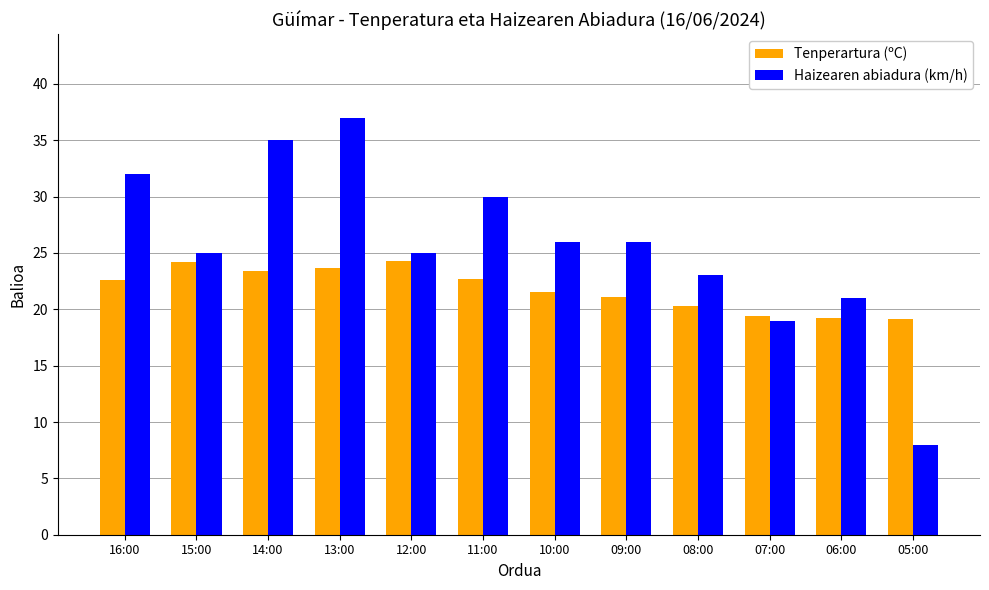

What is the lowest value of the Tenperartura (ºC) series?

19.1